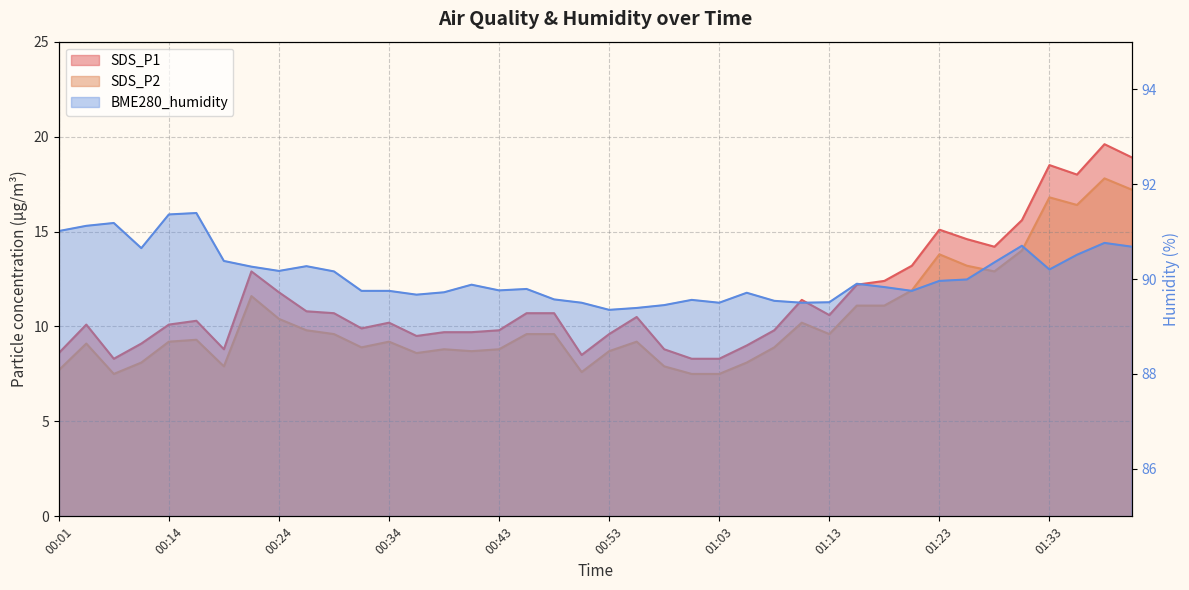

What is the approximate value of SDS_P1 at 00:38?

9.7